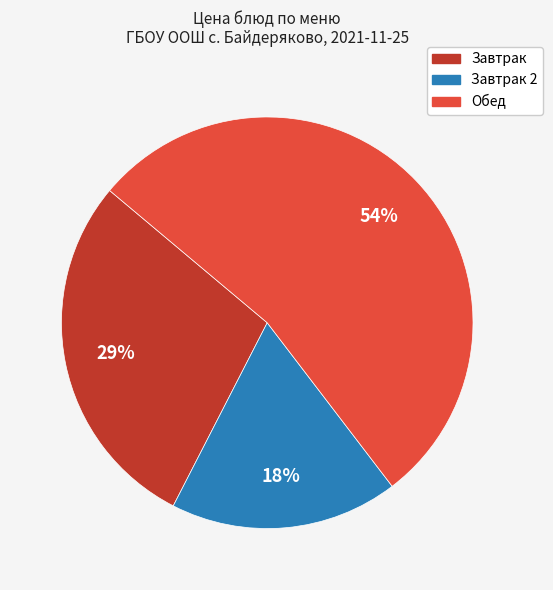

To the nearest percent, what is the difference between the largest and smallest slice percentages?

36%